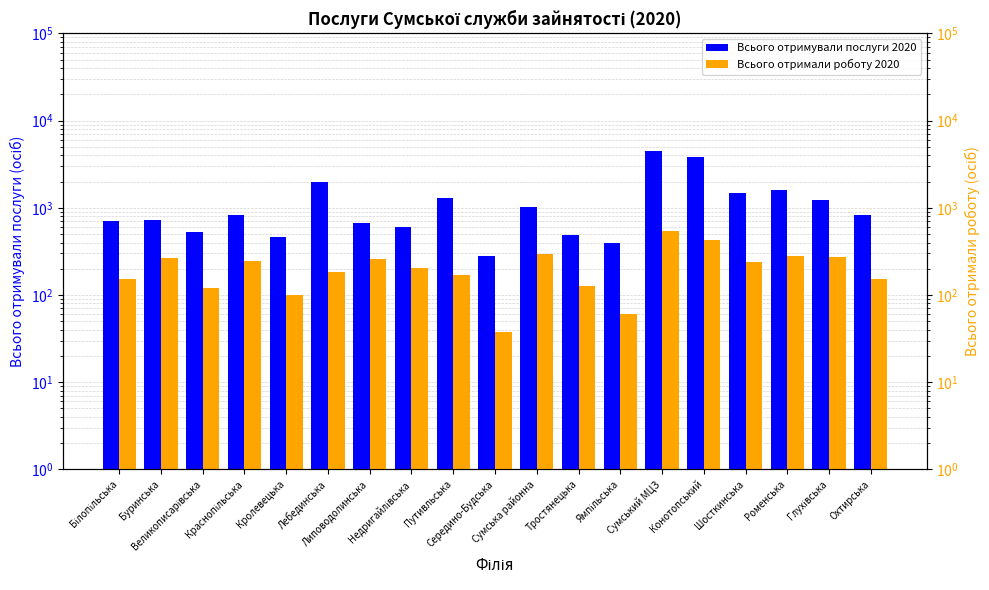

List the series in order of their peak value, lowest first.

Всього отримали роботу 2020, Всього отримували послуги 2020